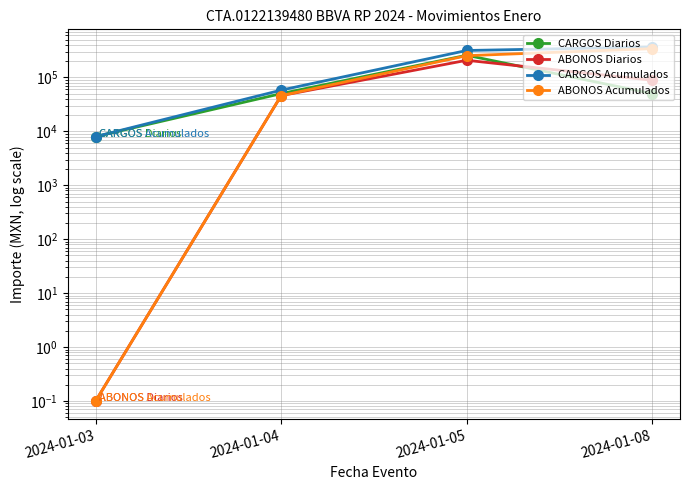

What value does the ABONOS Acumulados series have at 2024-01-08?

340923.6